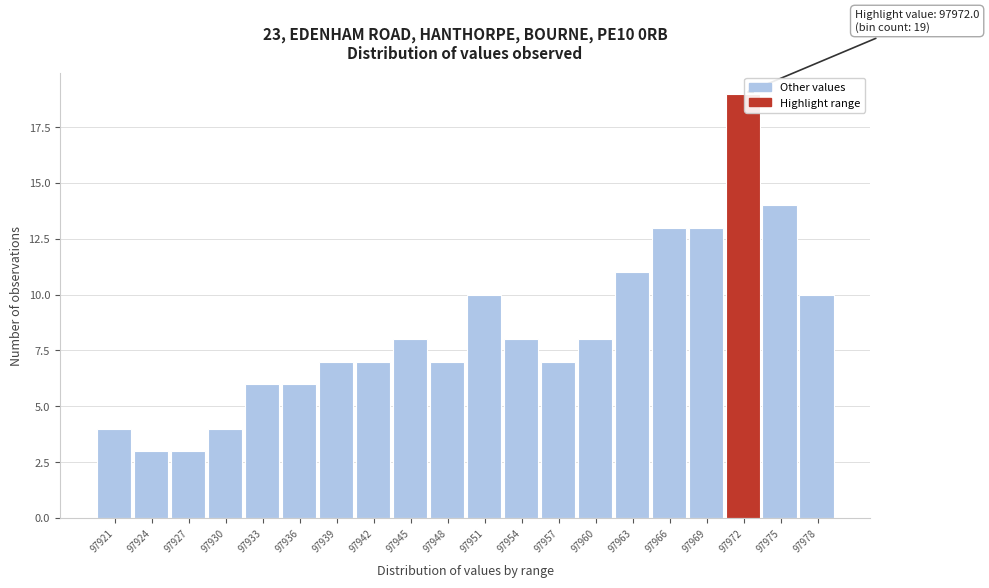

Reading right to left, what are all the values shown in this chart?

97978=10	97975=14	97972=19	97969=13	97966=13	97963=11	97960=8	97957=7	97954=8	97951=10	97948=7	97945=8	97942=7	97939=7	97936=6	97933=6	97930=4	97927=3	97924=3	97921=4